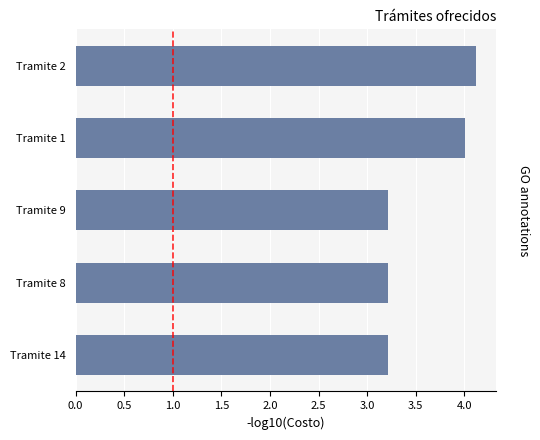

Read the value at Tramite 14.

3.2